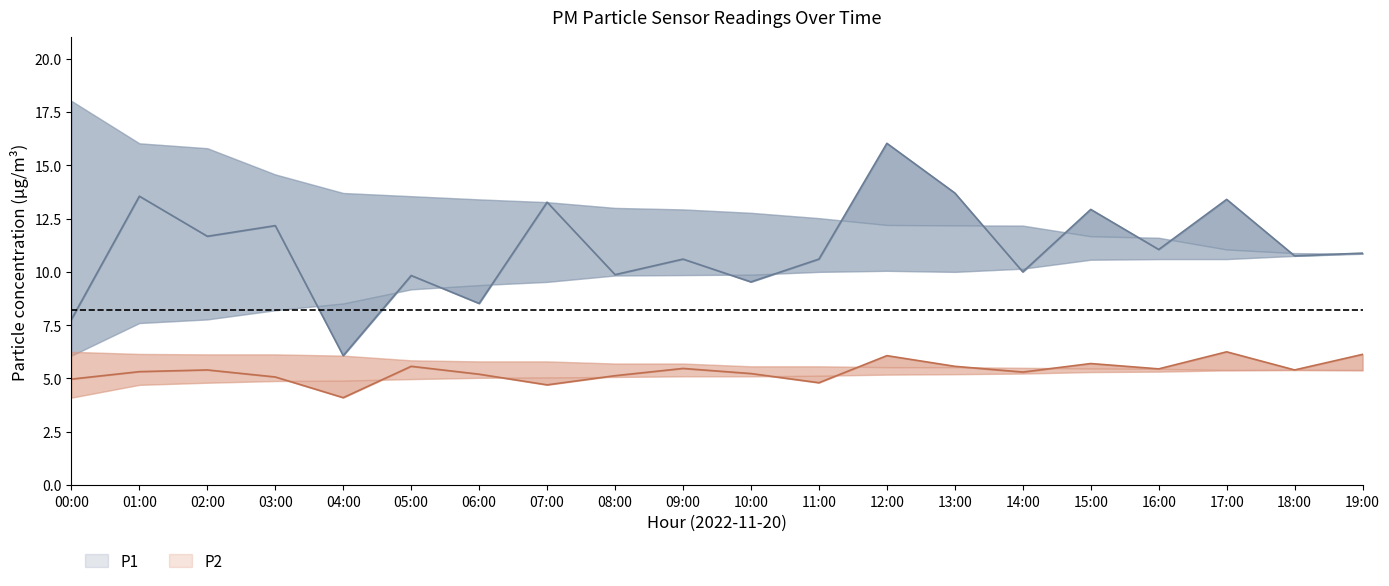

What is the sum of all P2 values?

106.8